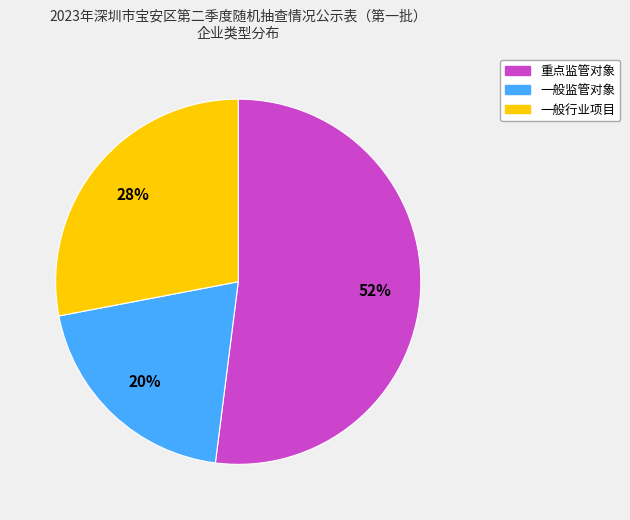

To the nearest percent, what percentage of the pie is 一般监管对象?

20%